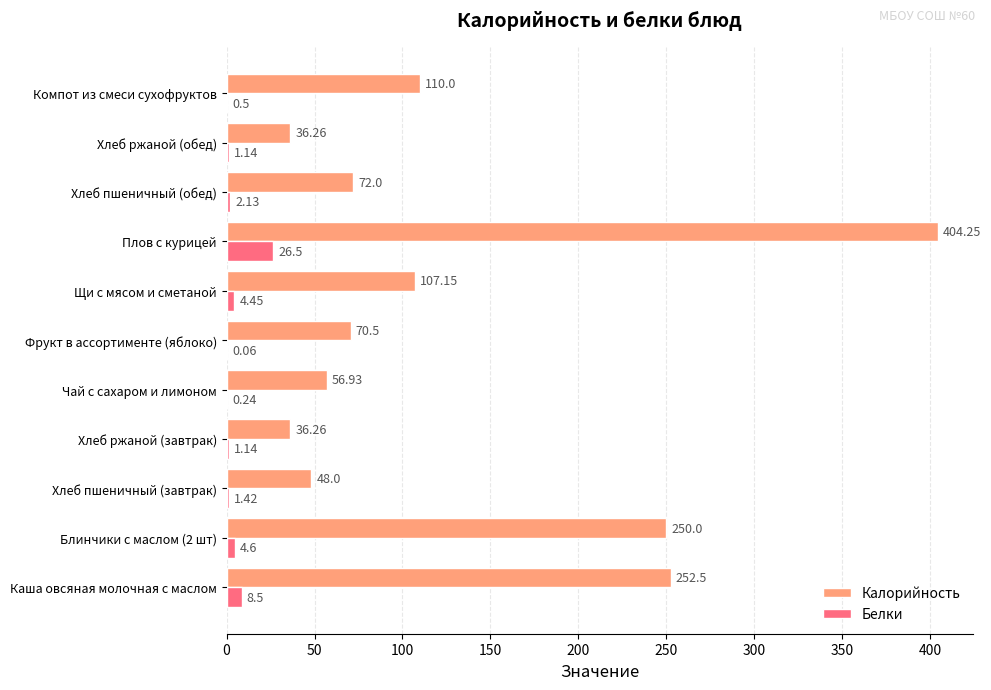

At which label is Белки closest to 13?

Каша овсяная молочная с маслом